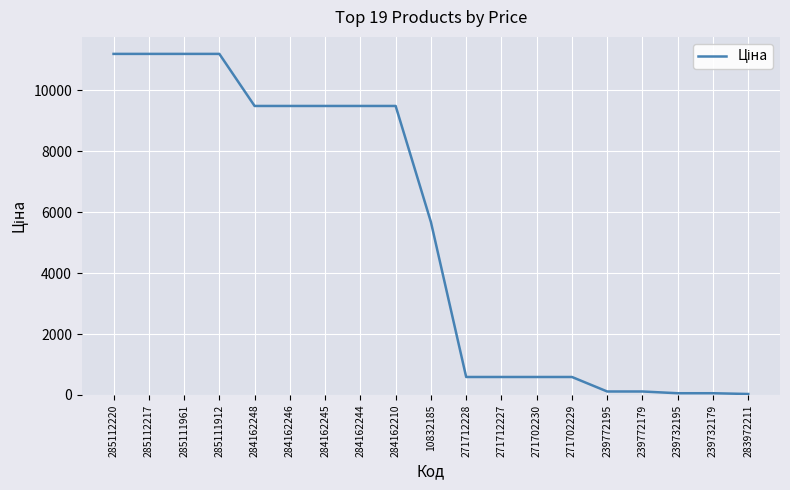

What is the change in value from 271702229 to 239732179?

-532.9